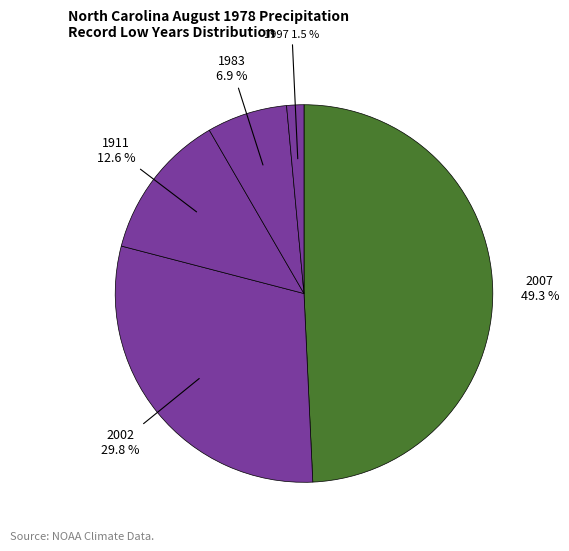

Is there a majority slice in this chart?

No